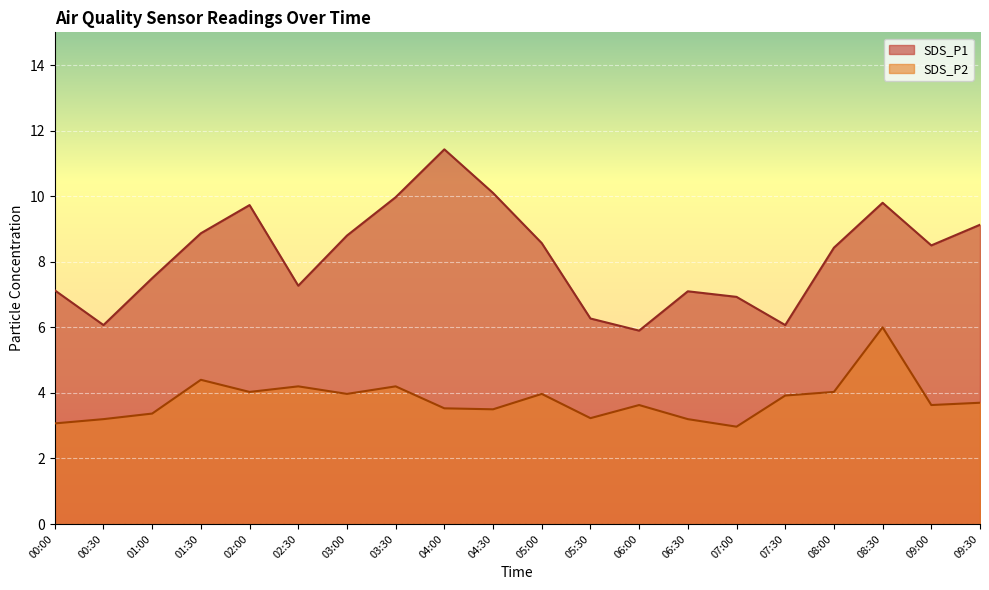

True or false: SDS_P2 and SDS_P1 intersect in this chart.

False